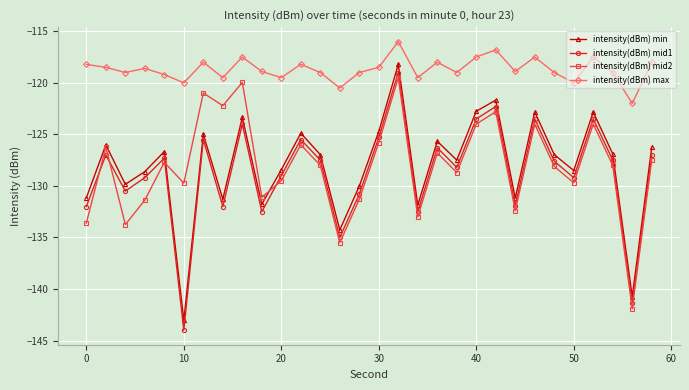

In intensity(dBm) mid2, how many points are higher than both neighbors (excluding endpoints)?

10